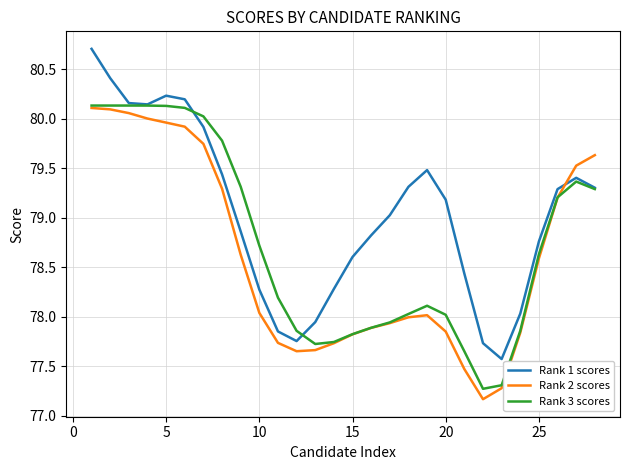

What is the minimum value shown in the chart?

77.2